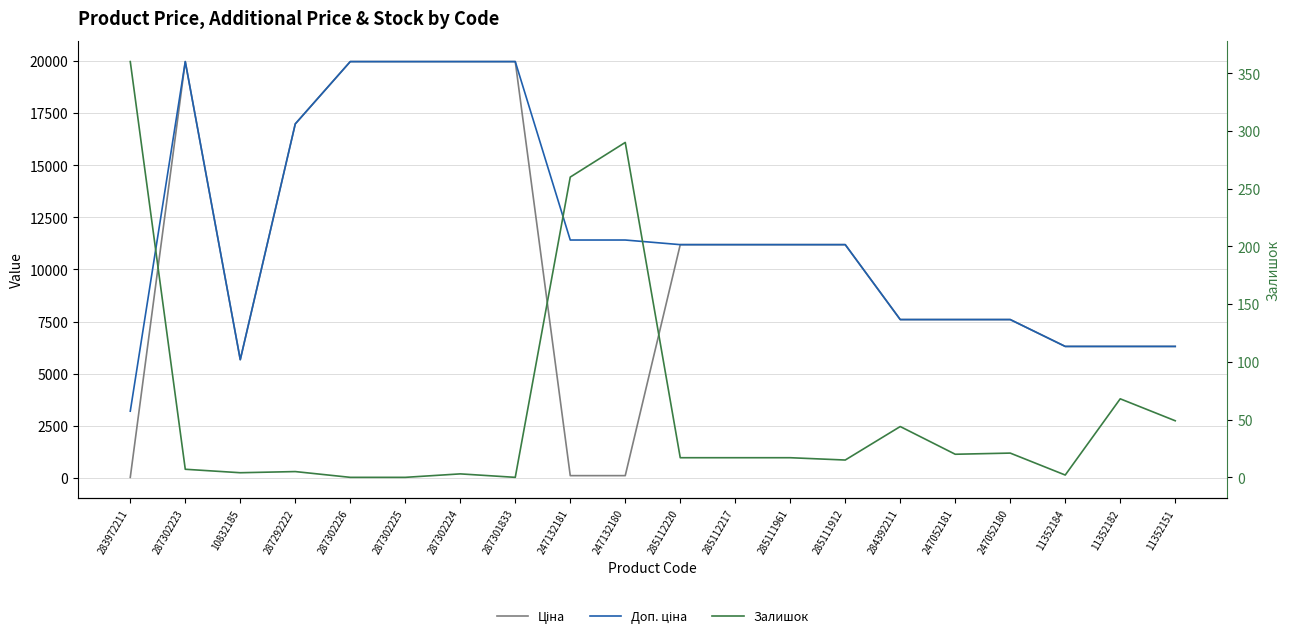

At 287302225, list the series in order from largest to smallest.

Ціна, Доп. ціна, Залишок